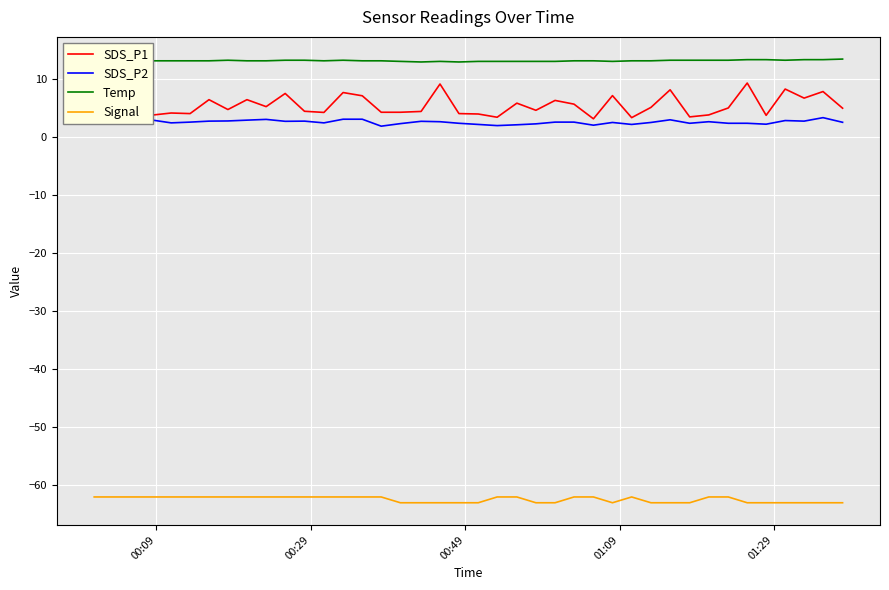

True or false: Signal and SDS_P2 cross at least once.

False